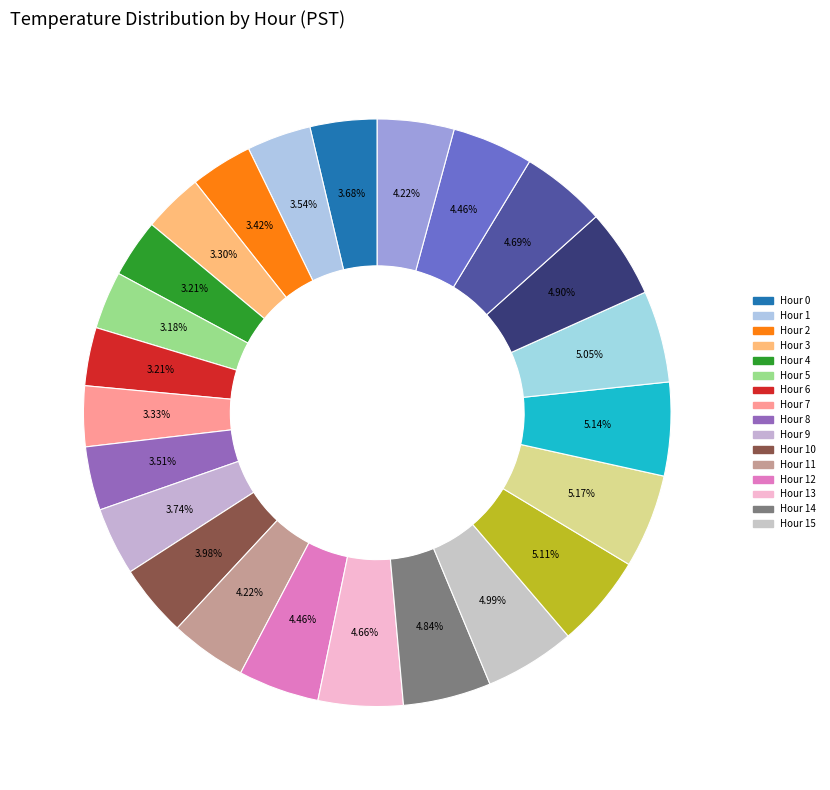

Count the number of slices in the pie.

24